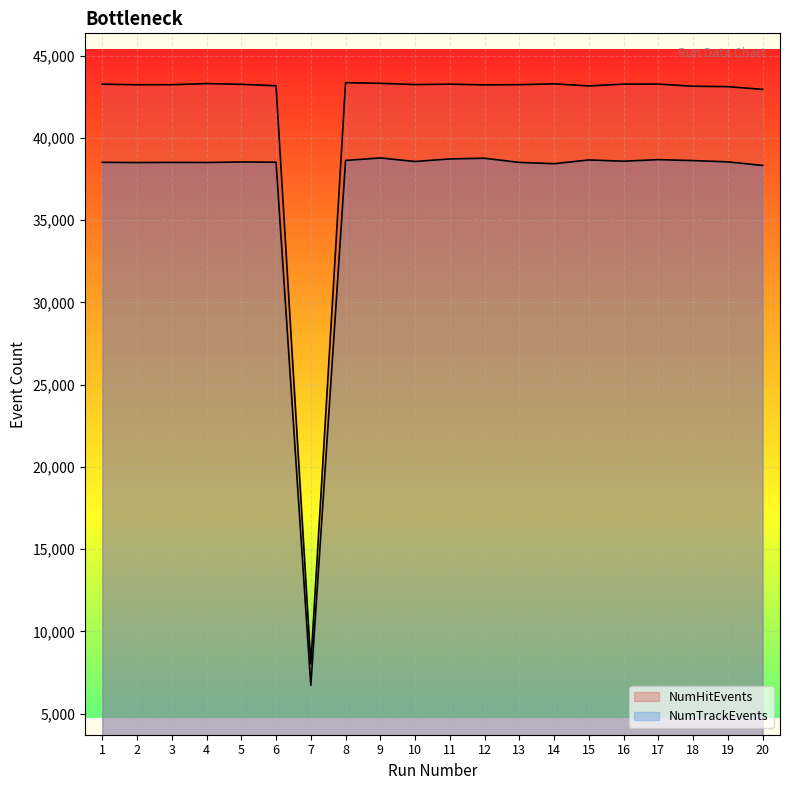

What is the sum of all NumTrackEvents values?

739599